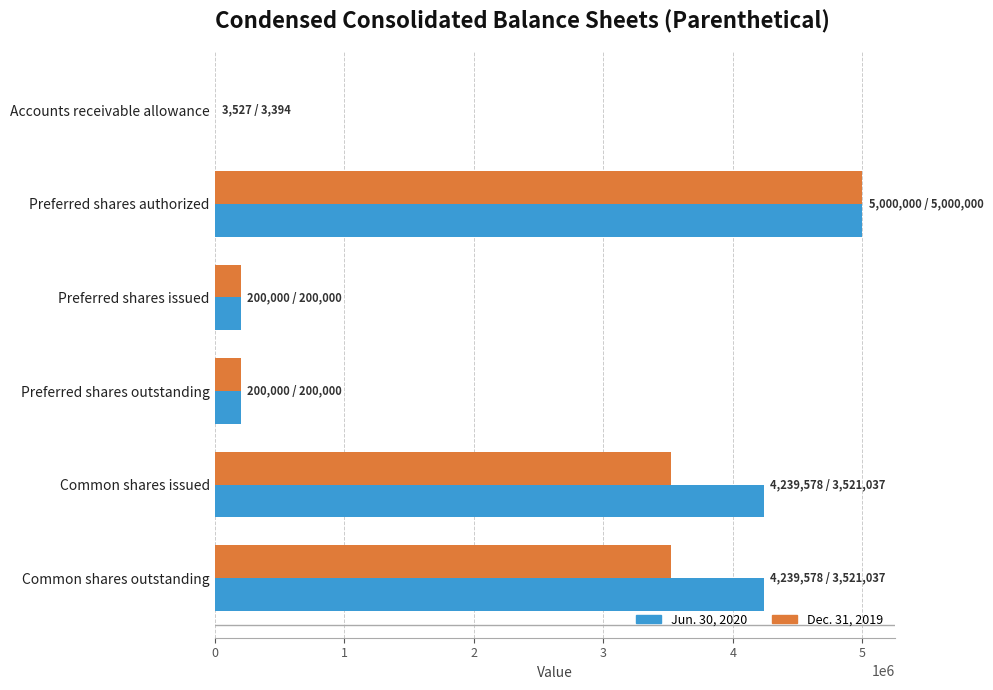

True or false: Dec. 31, 2019 has a value of 3521037 at Common shares outstanding.

True